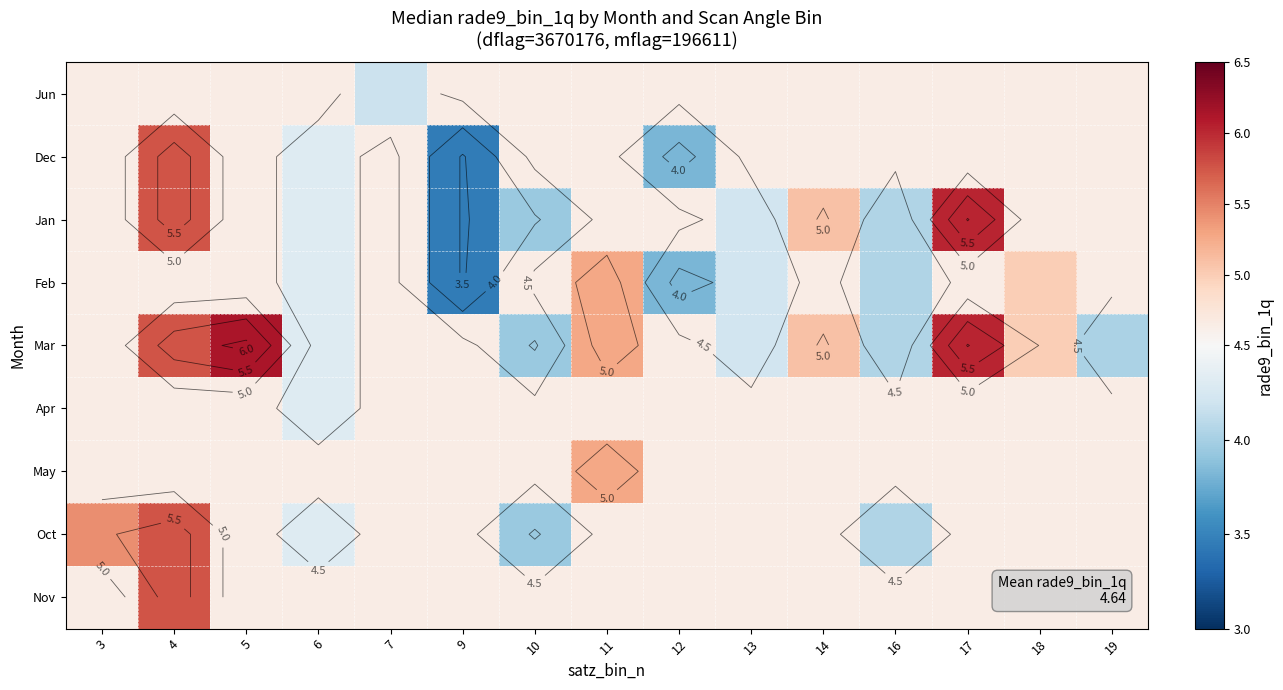

True or false: Jun has a value of 2.5 at 3.

False